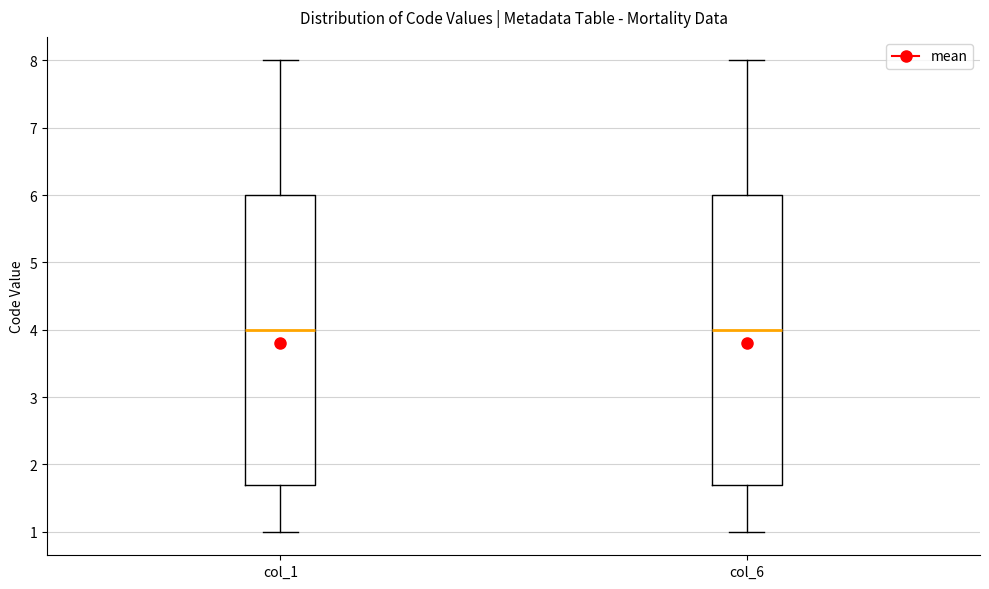

Where is the upper edge of the box for col_6 on the y-axis? The values are not printed on the chart, so give them approximately, as read against the axis.

6.0